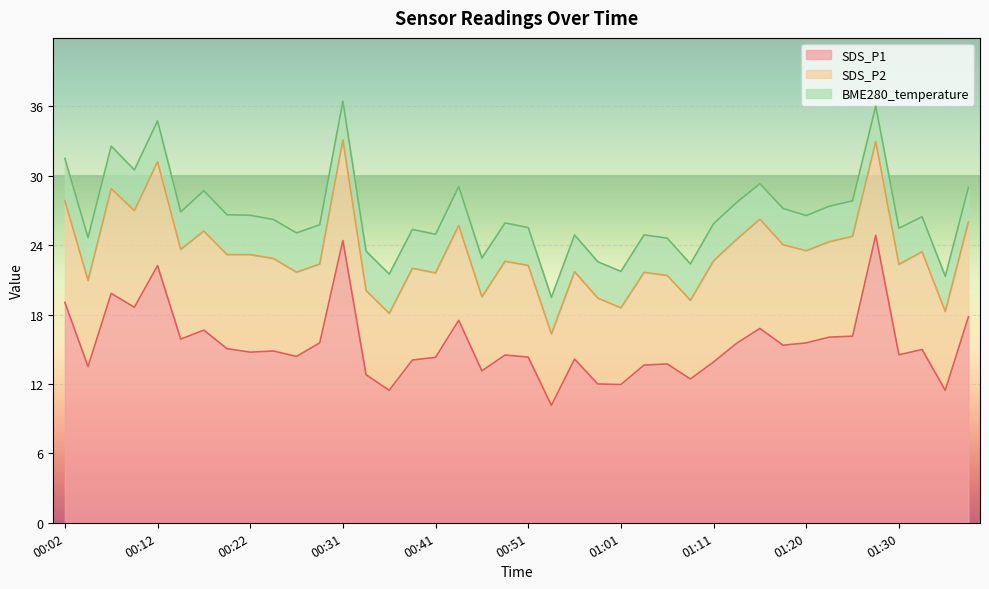

At how many categories does at least one series exceed 3?

40